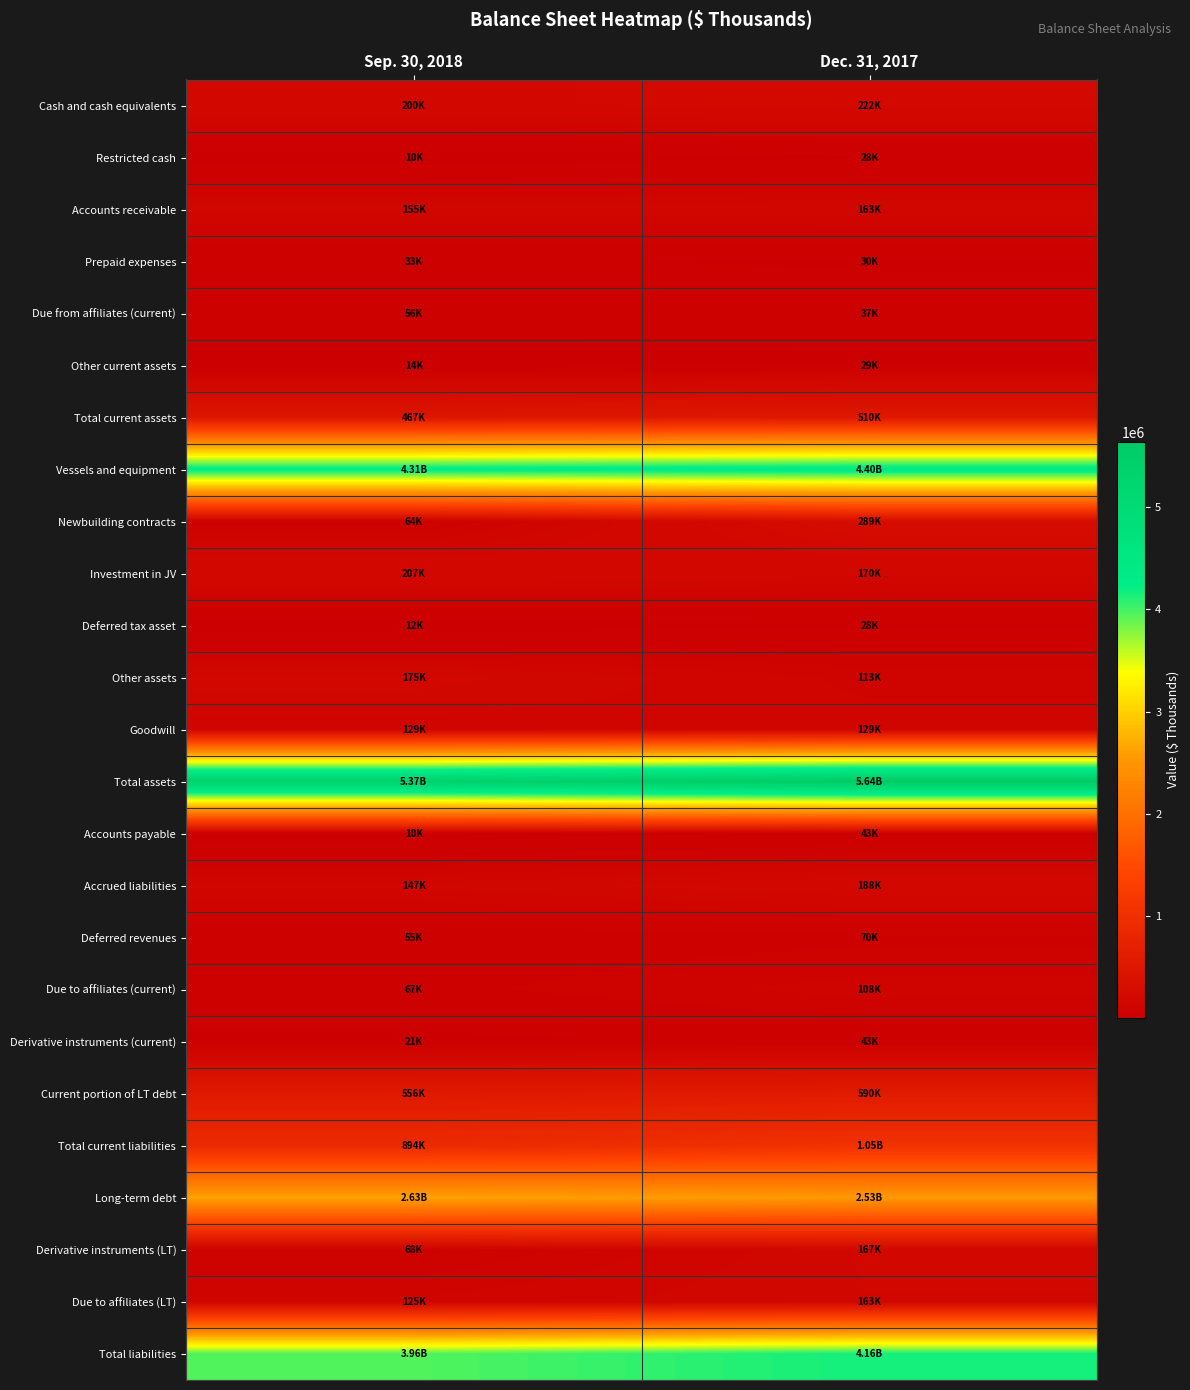

Reading left to right, transcribe all the data shown in this chart.

Cash and cash equivalents: Sep. 30, 2018=199860	Dec. 31, 2017=221934
Restricted cash: Sep. 30, 2018=9901	Dec. 31, 2017=28360
Accounts receivable: Sep. 30, 2018=154962	Dec. 31, 2017=162691
Prepaid expenses: Sep. 30, 2018=32624	Dec. 31, 2017=30336
Due from affiliates (current): Sep. 30, 2018=55736	Dec. 31, 2017=37376
Other current assets: Sep. 30, 2018=14203	Dec. 31, 2017=29249
Total current assets: Sep. 30, 2018=467286	Dec. 31, 2017=509946
Vessels and equipment: Sep. 30, 2018=4312214	Dec. 31, 2017=4398836
Newbuilding contracts: Sep. 30, 2018=63826	Dec. 31, 2017=288658
Investment in JV: Sep. 30, 2018=207075	Dec. 31, 2017=169875
Deferred tax asset: Sep. 30, 2018=12046	Dec. 31, 2017=28110
Other assets: Sep. 30, 2018=175214	Dec. 31, 2017=113225
Goodwill: Sep. 30, 2018=129145	Dec. 31, 2017=129145
Total assets: Sep. 30, 2018=5367793	Dec. 31, 2017=5637795
Accounts payable: Sep. 30, 2018=9878	Dec. 31, 2017=43317
Accrued liabilities: Sep. 30, 2018=147444	Dec. 31, 2017=187687
Deferred revenues: Sep. 30, 2018=54734	Dec. 31, 2017=69668
Due to affiliates (current): Sep. 30, 2018=67315	Dec. 31, 2017=108483
Derivative instruments (current): Sep. 30, 2018=21391	Dec. 31, 2017=42515
Current portion of LT debt: Sep. 30, 2018=556498	Dec. 31, 2017=589767
Total current liabilities: Sep. 30, 2018=893641	Dec. 31, 2017=1050493
Long-term debt: Sep. 30, 2018=2633343	Dec. 31, 2017=2533961
Derivative instruments (LT): Sep. 30, 2018=68375	Dec. 31, 2017=167469
Due to affiliates (LT): Sep. 30, 2018=125000	Dec. 31, 2017=163037
Total liabilities: Sep. 30, 2018=3958931	Dec. 31, 2017=4164296